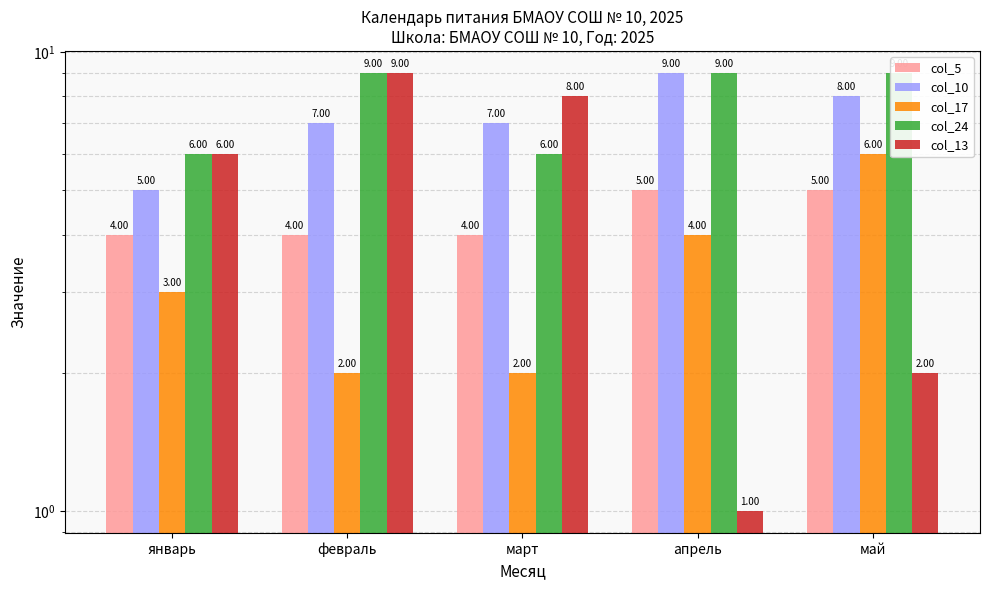

What is the sum of all col_17 values?

17